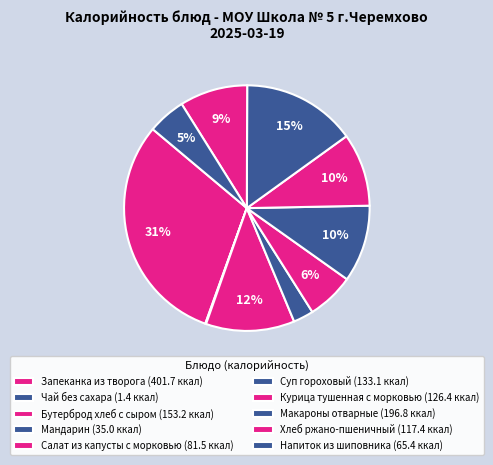

What portion of the pie excludes Салат из капусты с морковью?

93.8%